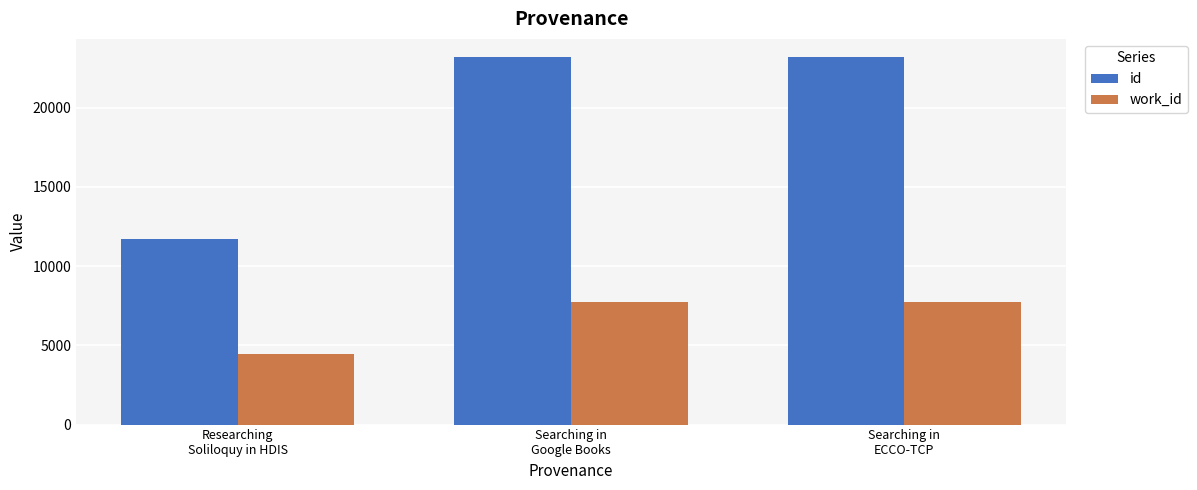

What is the smallest value displayed?

4453.0